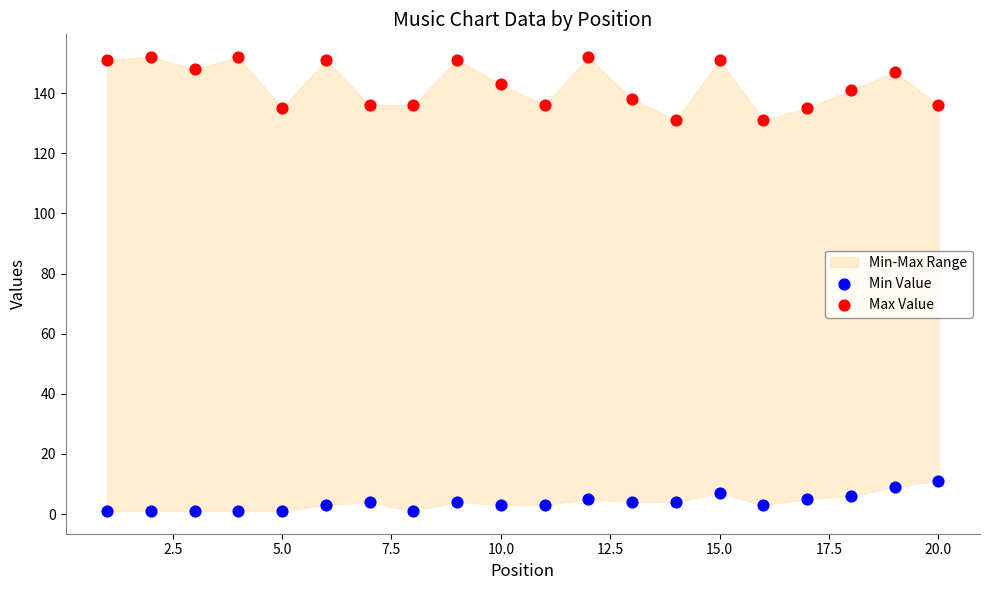

Across all data points, what is the range of Y values (max minus min)?

151